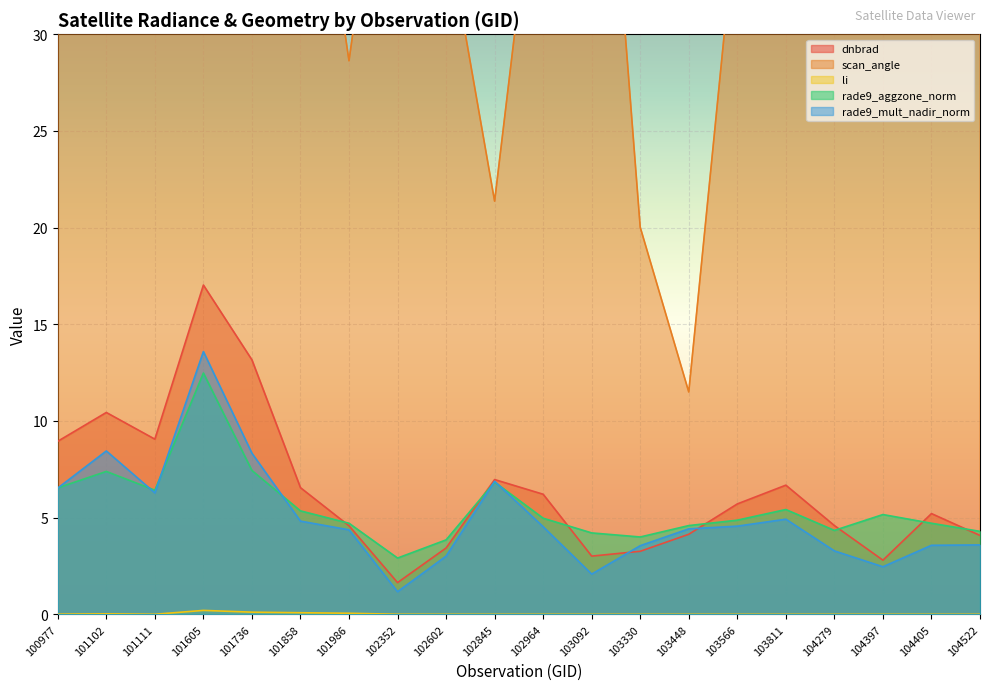

Between 103811 and 103092, which is larger?

103811